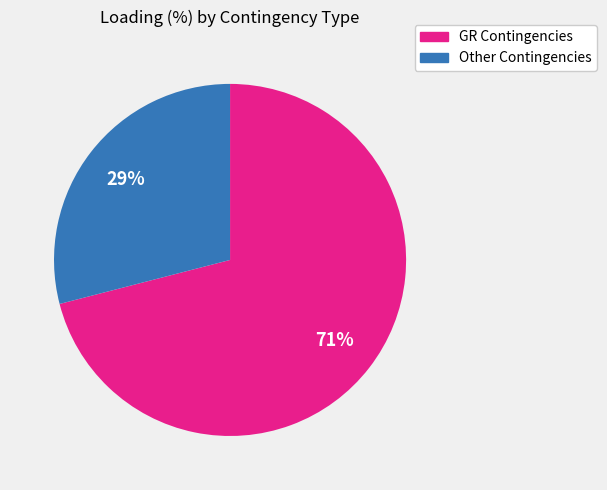

Is there a majority slice in this chart?

Yes